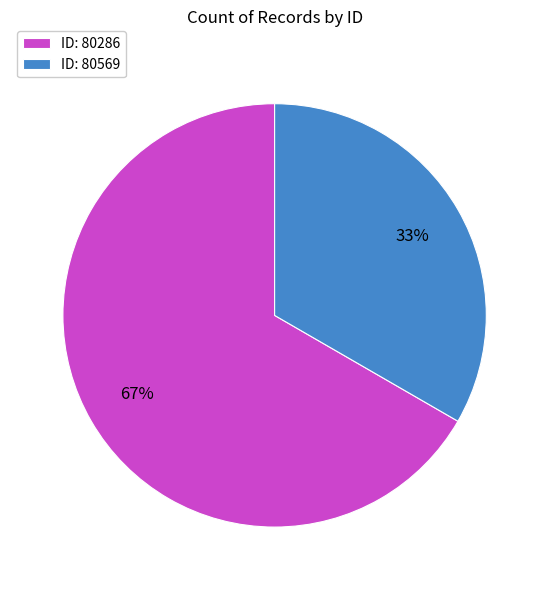

Which has a higher value, ID: 80286 or ID: 80569?

ID: 80286